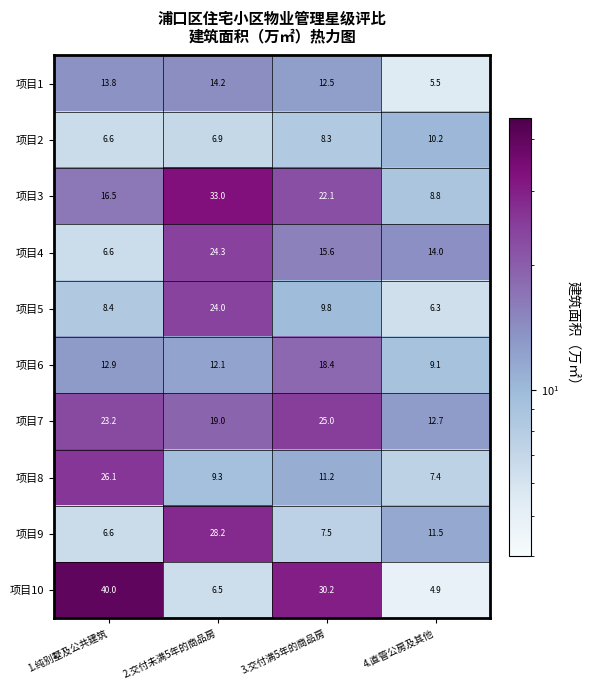

Which series has the largest total across all categories?

项目10